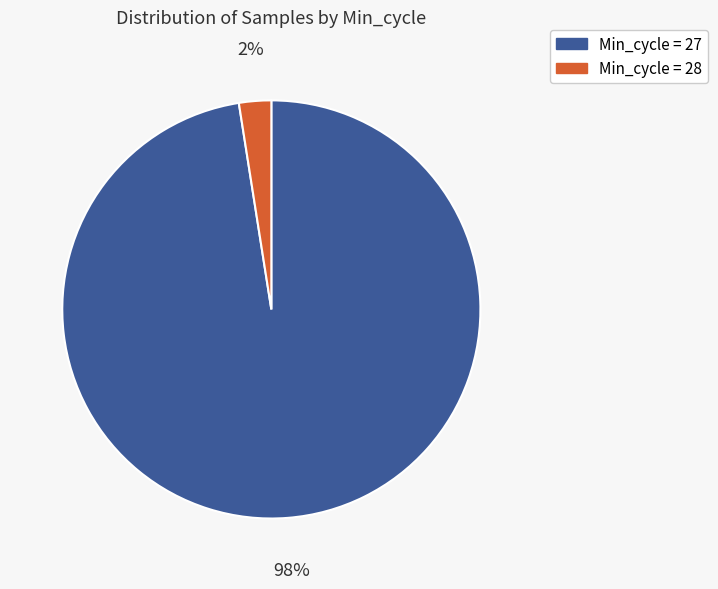

True or false: Min_cycle = 27 accounts for 89% of the total.

False